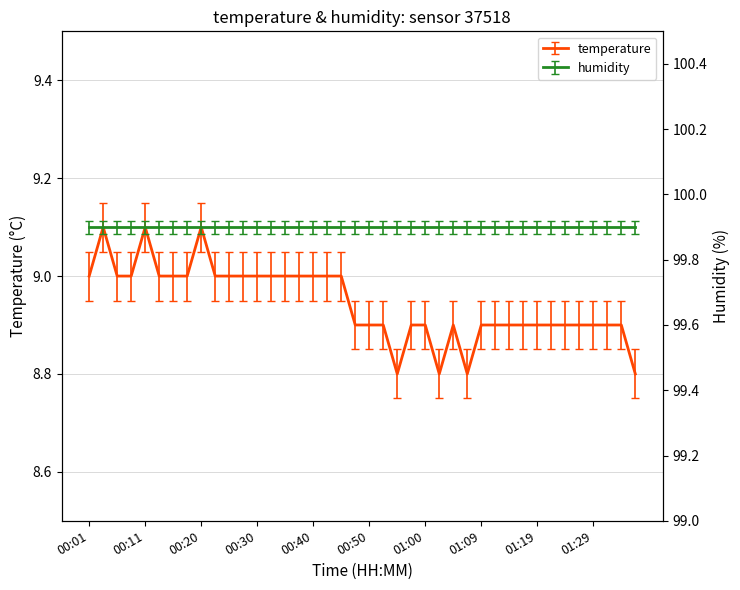

Is this an area chart (filled region under the line)?

No